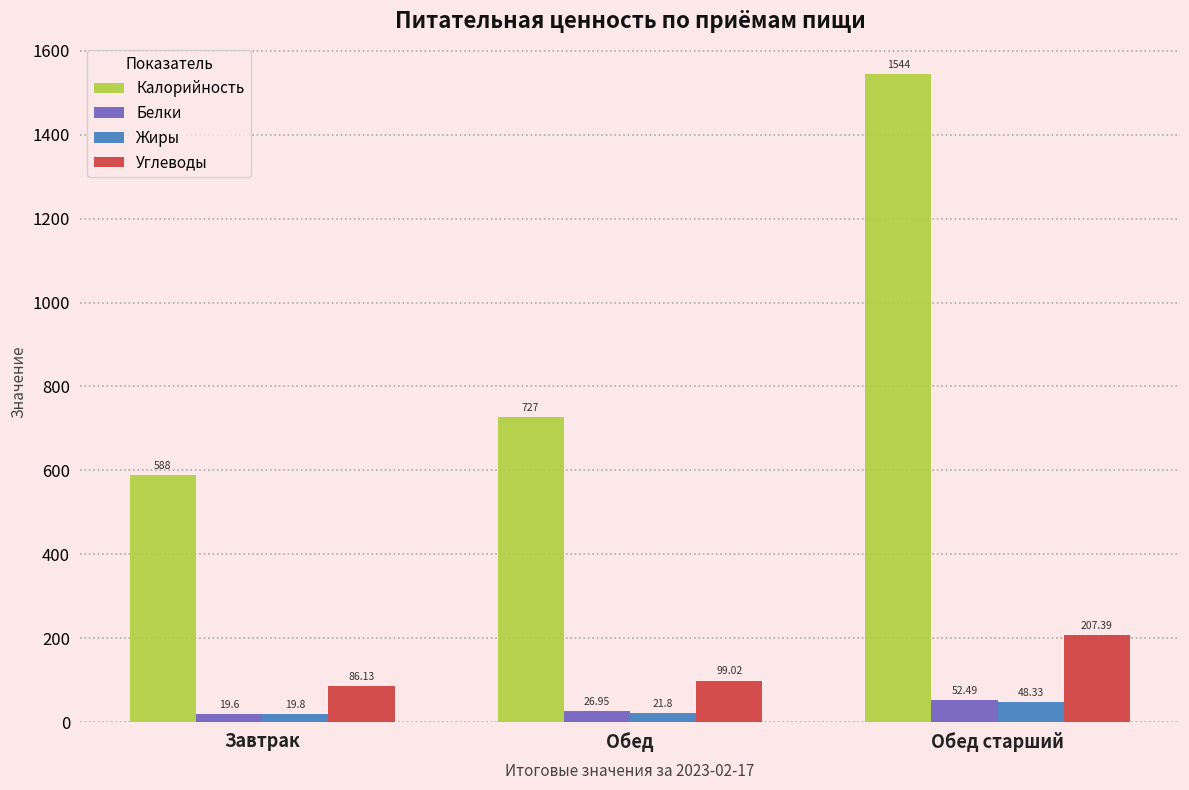

Rank the series at Завтрак from lowest to highest value.

Белки, Жиры, Углеводы, Калорийность